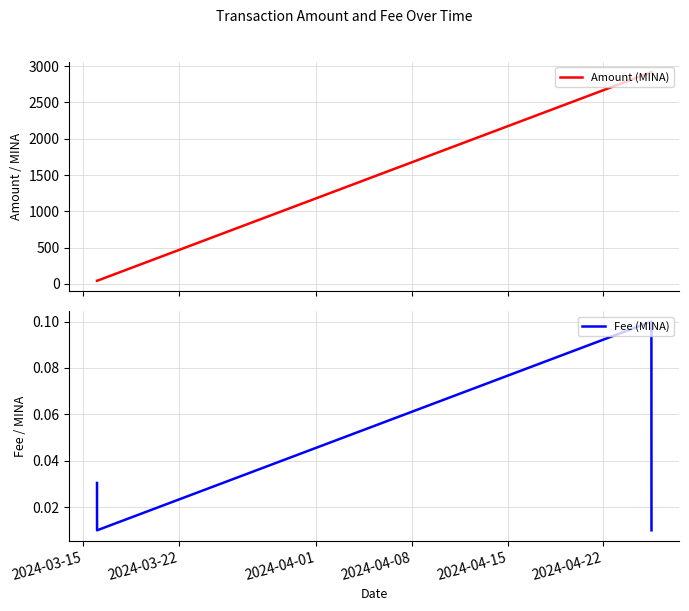

Rank the series by their maximum value, from highest to lowest.

Amount (MINA), Fee (MINA)